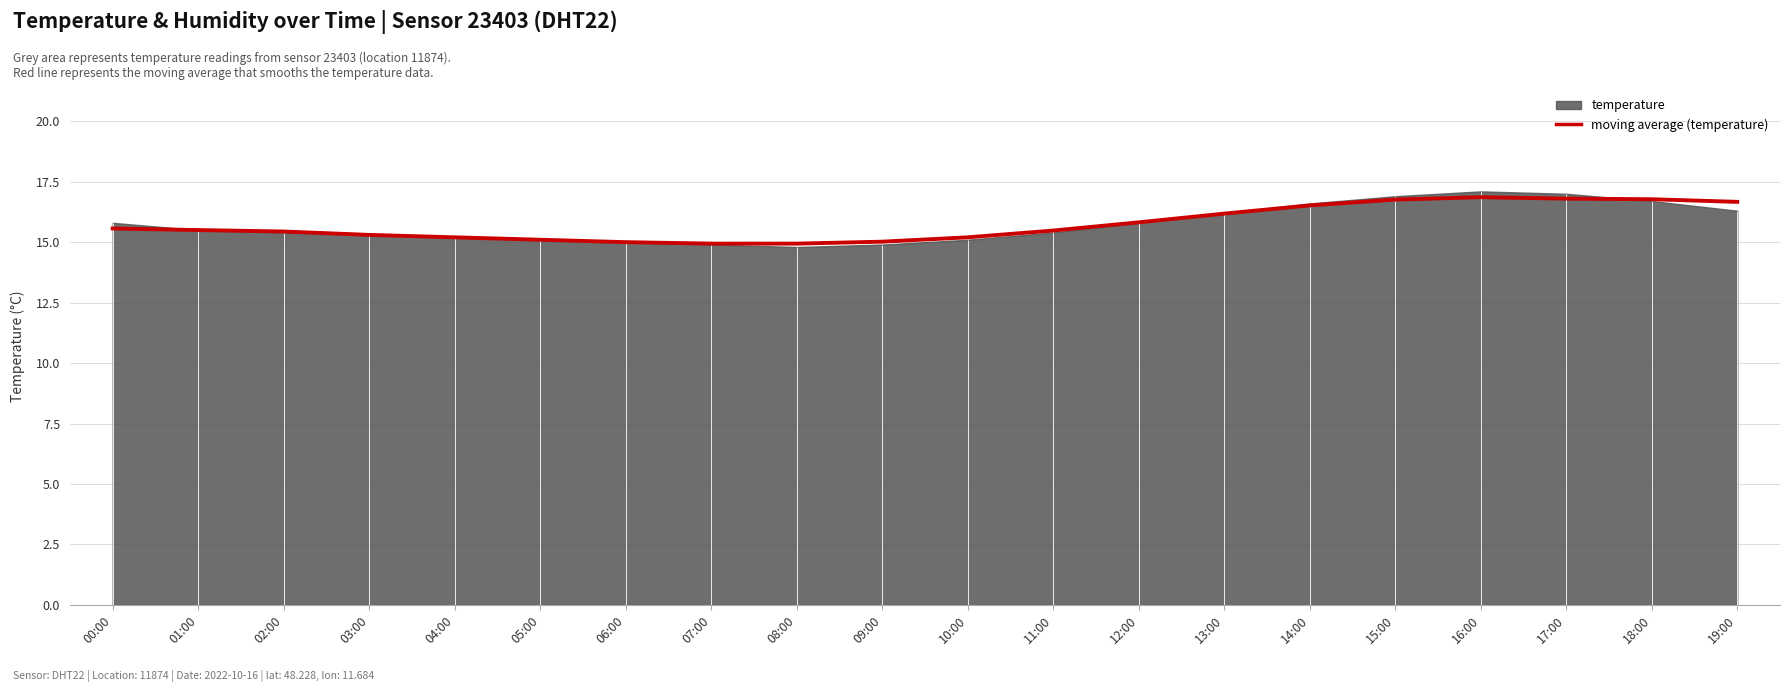

What is the value of the 14th point from the left?

16.2